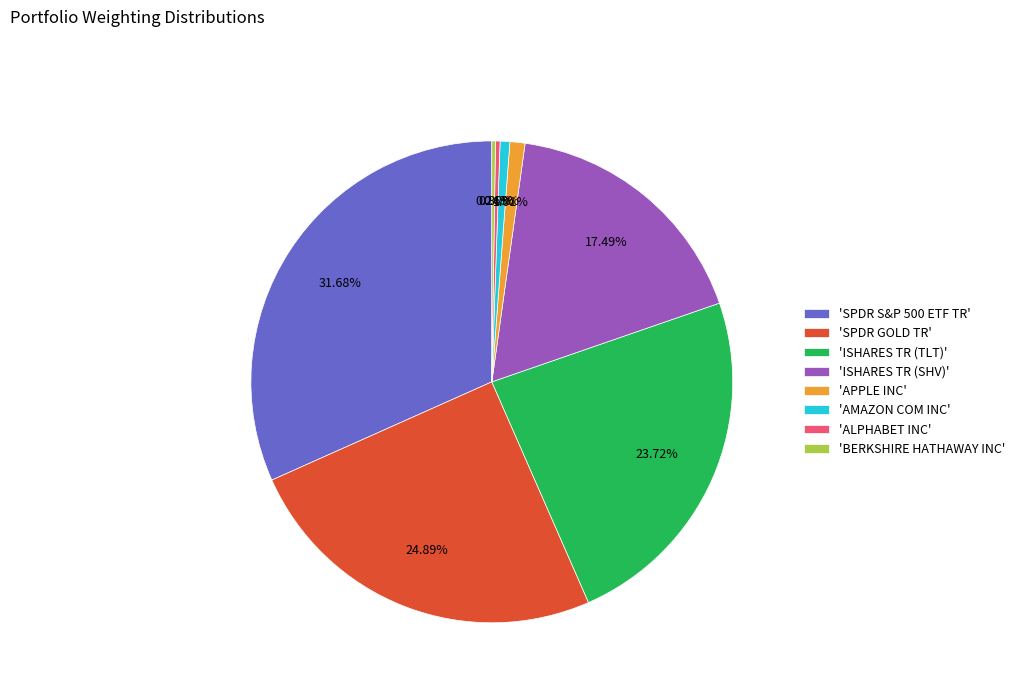

Approximately how many times larger is the value at 'ISHARES TR (TLT)' compared to 'SPDR GOLD TR'?

1.0